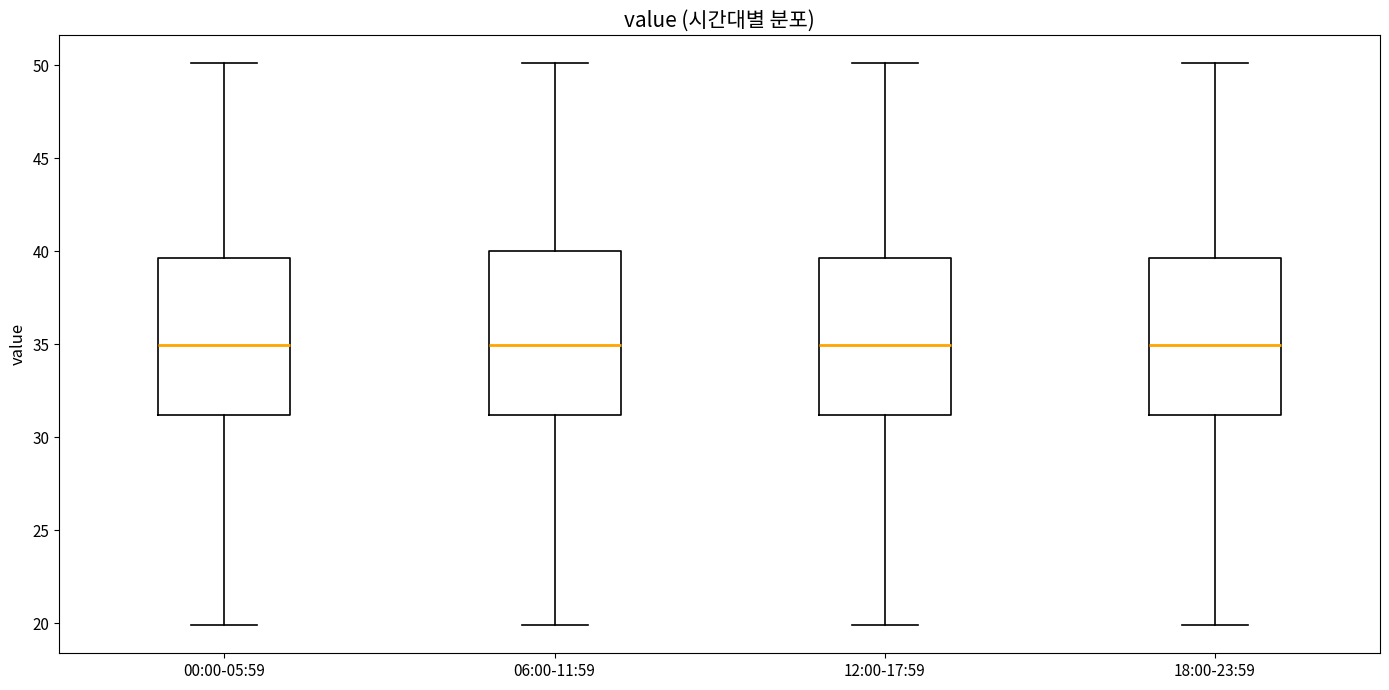

Reading left to right, read every box against the y-axis: the position of its median line, the range the box covers, and the ends of its whiskers. The values are not printed on the chart, so give them approximately, as read against the axis.

00:00-05:59: median 35.0, box 31.0 to 39.5, whiskers 20.0 to 50.0
06:00-11:59: median 35.0, box 31.0 to 40.0, whiskers 20.0 to 50.0
12:00-17:59: median 35.0, box 31.0 to 39.5, whiskers 20.0 to 50.0
18:00-23:59: median 35.0, box 31.0 to 39.5, whiskers 20.0 to 50.0